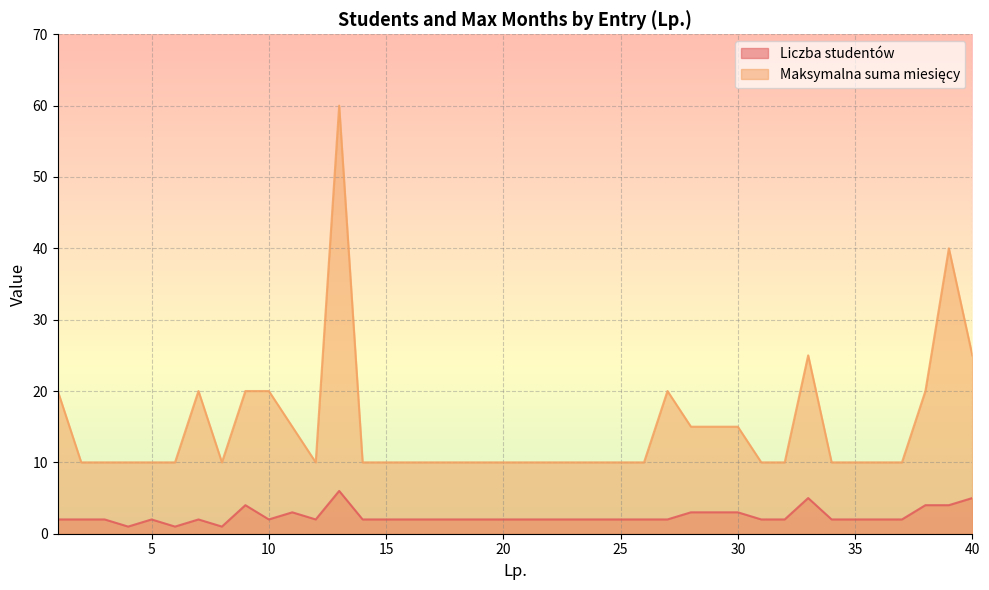

Does the chart display data point markers on the line(s)?

No